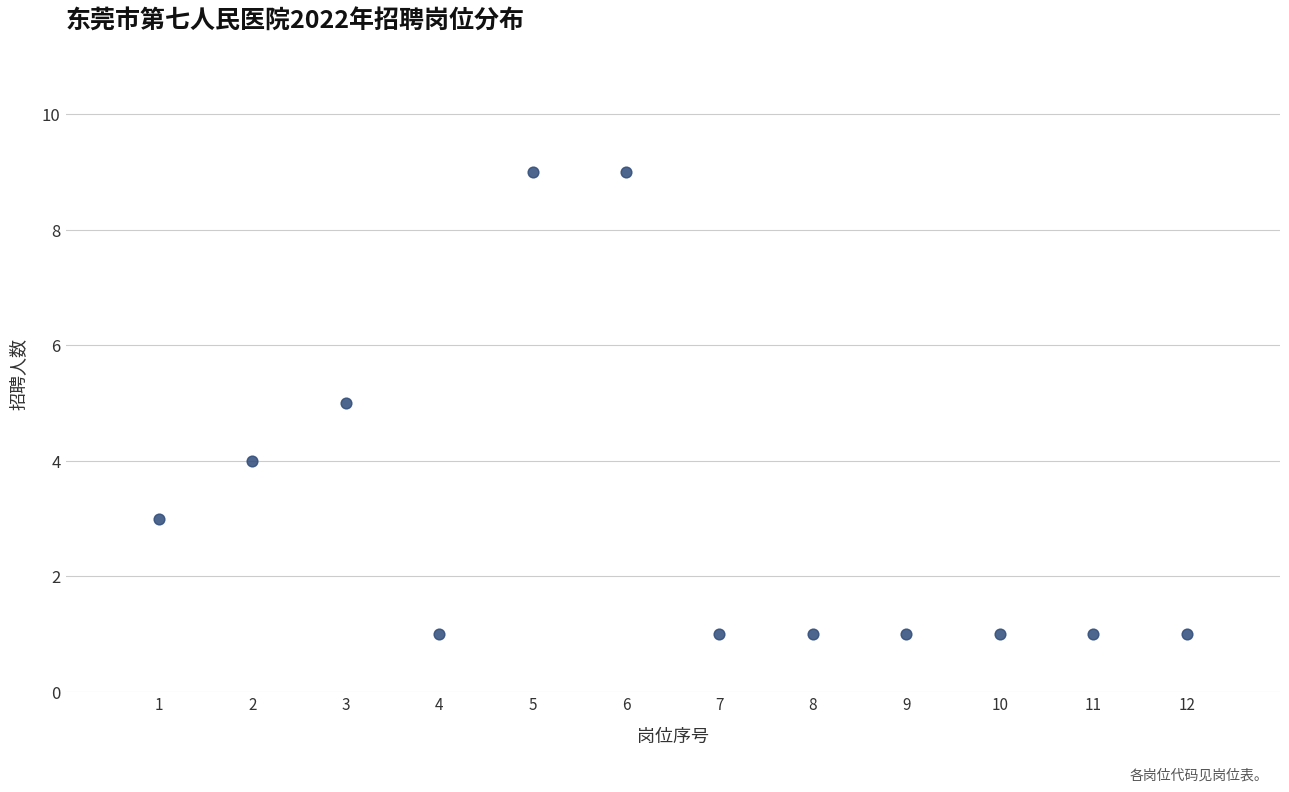

What is the average Y value?

3